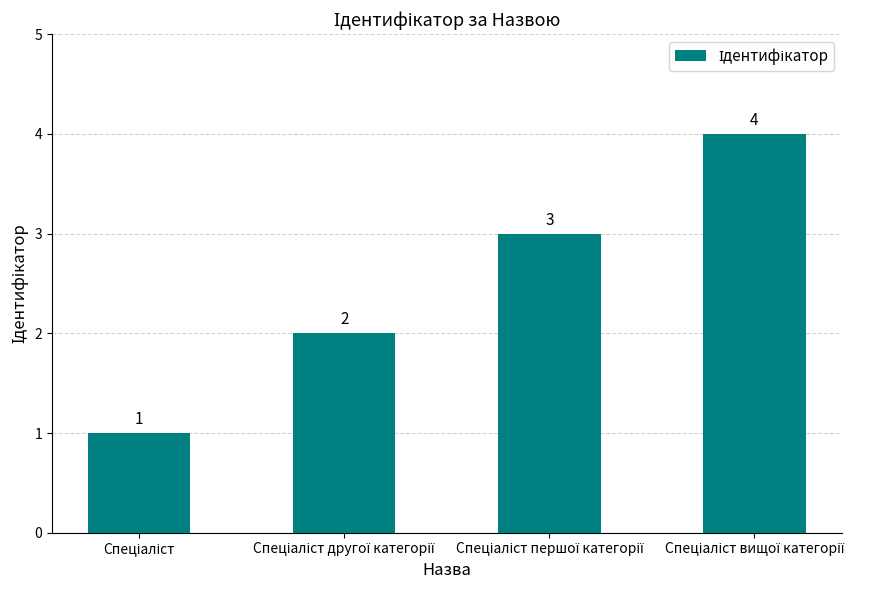

What is the difference between the maximum and minimum values?

3